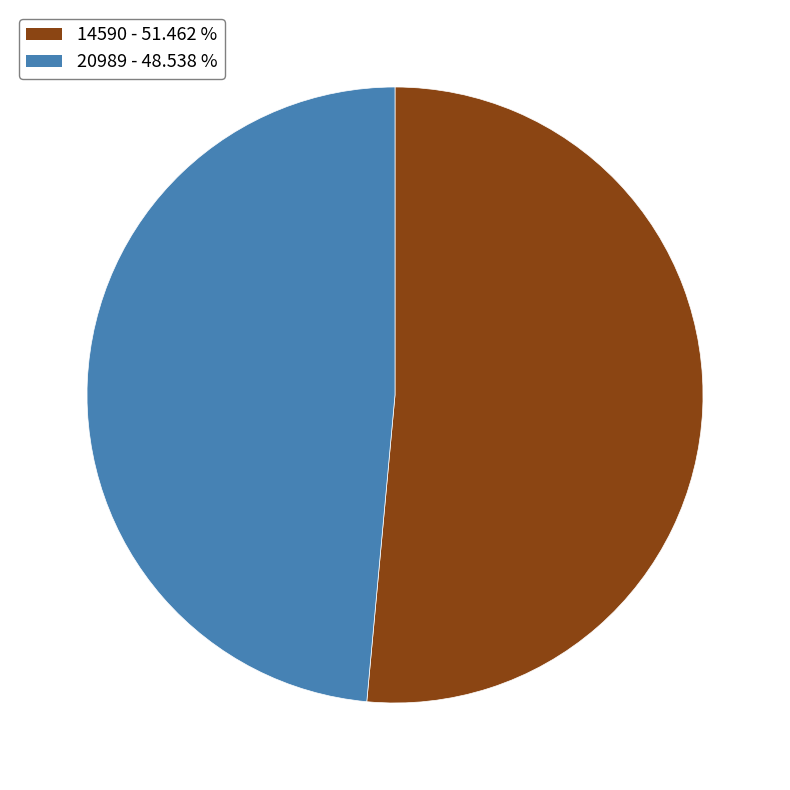

Which has a higher value, 20989 - 48.538 % or 14590 - 51.462 %?

14590 - 51.462 %